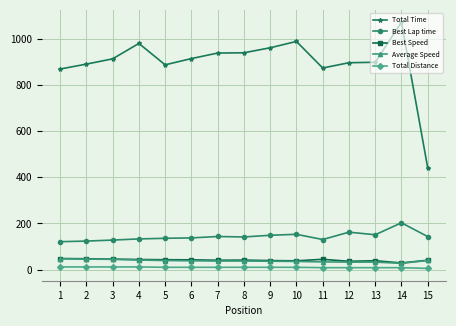

True or false: Total Time has more than 0 points higher than both neighbors.

True